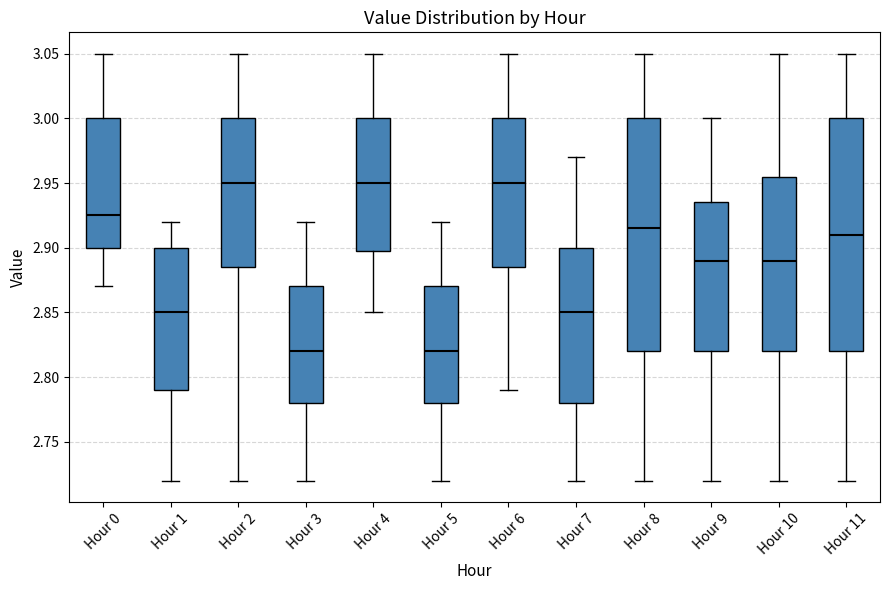

Reading left to right, read every box against the y-axis: the position of its median line, the range the box covers, and the ends of its whiskers. The values are not printed on the chart, so give them approximately, as read against the axis.

Hour 0: median 2.925, box 2.900 to 3.000, whiskers 2.870 to 3.050
Hour 1: median 2.850, box 2.790 to 2.900, whiskers 2.720 to 2.920
Hour 2: median 2.950, box 2.885 to 3.000, whiskers 2.720 to 3.050
Hour 3: median 2.820, box 2.780 to 2.870, whiskers 2.720 to 2.920
Hour 4: median 2.950, box 2.900 to 3.000, whiskers 2.850 to 3.050
Hour 5: median 2.820, box 2.780 to 2.870, whiskers 2.720 to 2.920
Hour 6: median 2.950, box 2.885 to 3.000, whiskers 2.790 to 3.050
Hour 7: median 2.850, box 2.780 to 2.900, whiskers 2.720 to 2.970
Hour 8: median 2.915, box 2.820 to 3.000, whiskers 2.720 to 3.050
Hour 9: median 2.890, box 2.820 to 2.935, whiskers 2.720 to 3.000
Hour 10: median 2.890, box 2.820 to 2.955, whiskers 2.720 to 3.050
Hour 11: median 2.910, box 2.820 to 3.000, whiskers 2.720 to 3.050